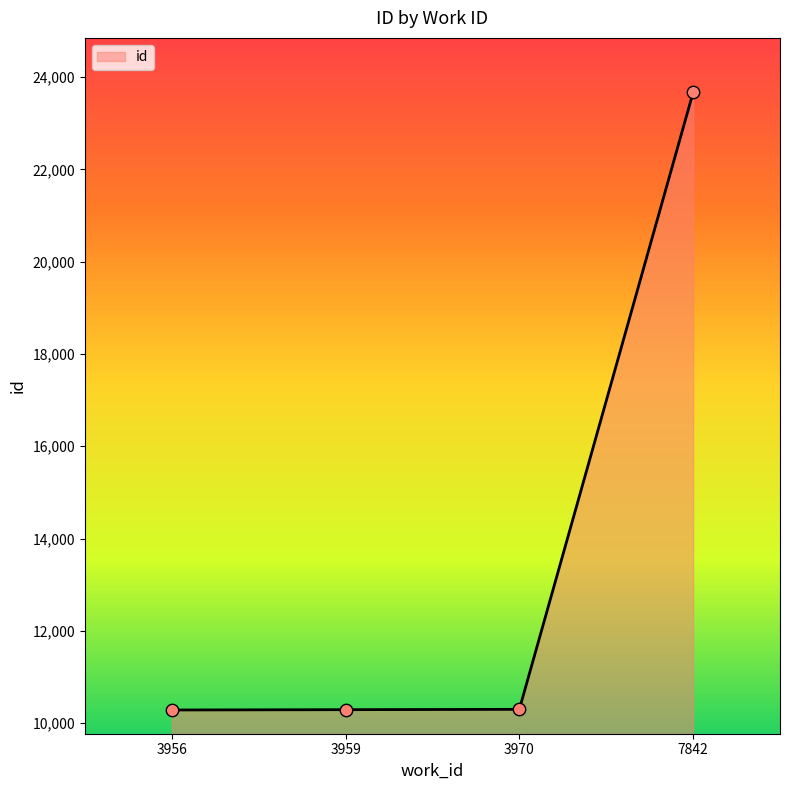

Approximately how many times larger is the value at 3959 compared to 7842?

0.4